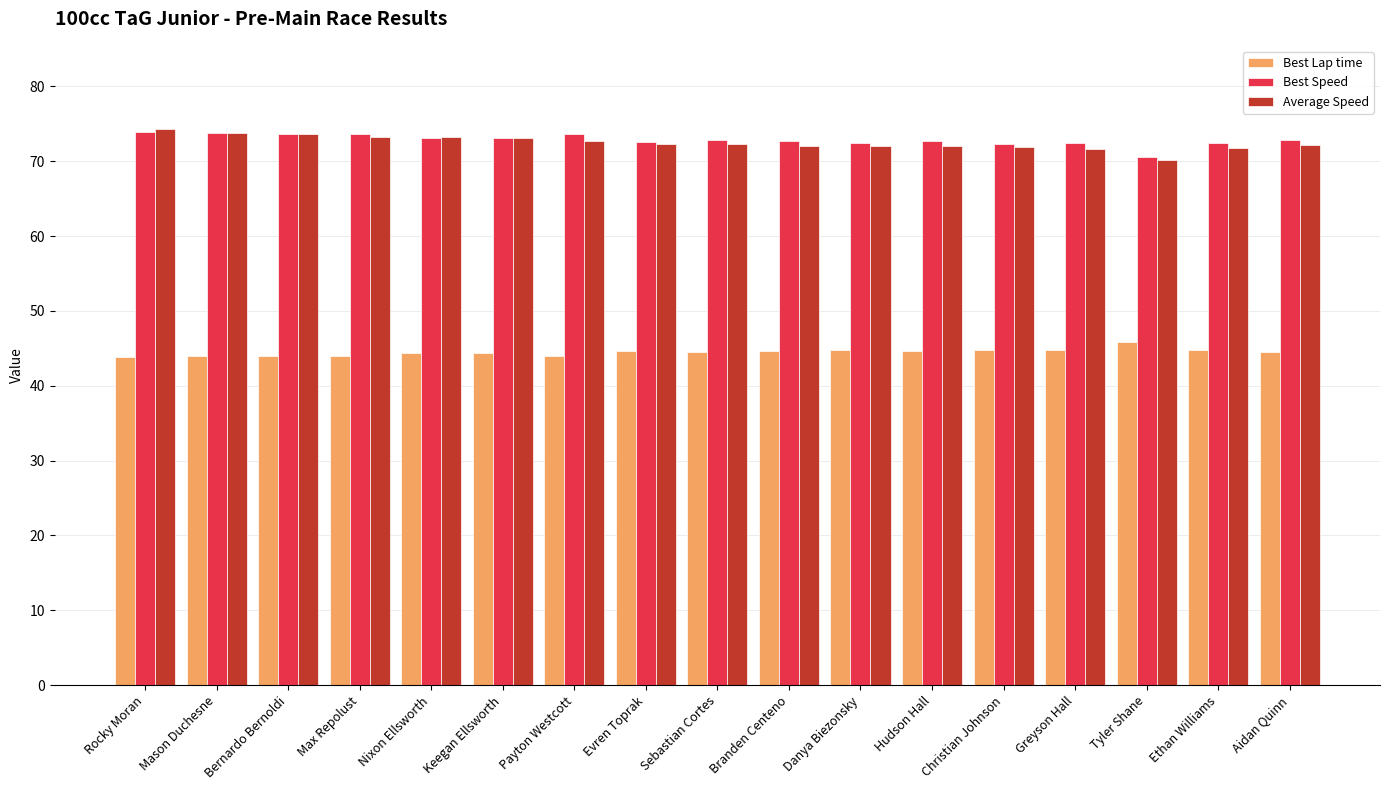

At how many categories does at least one series exceed 43?

17